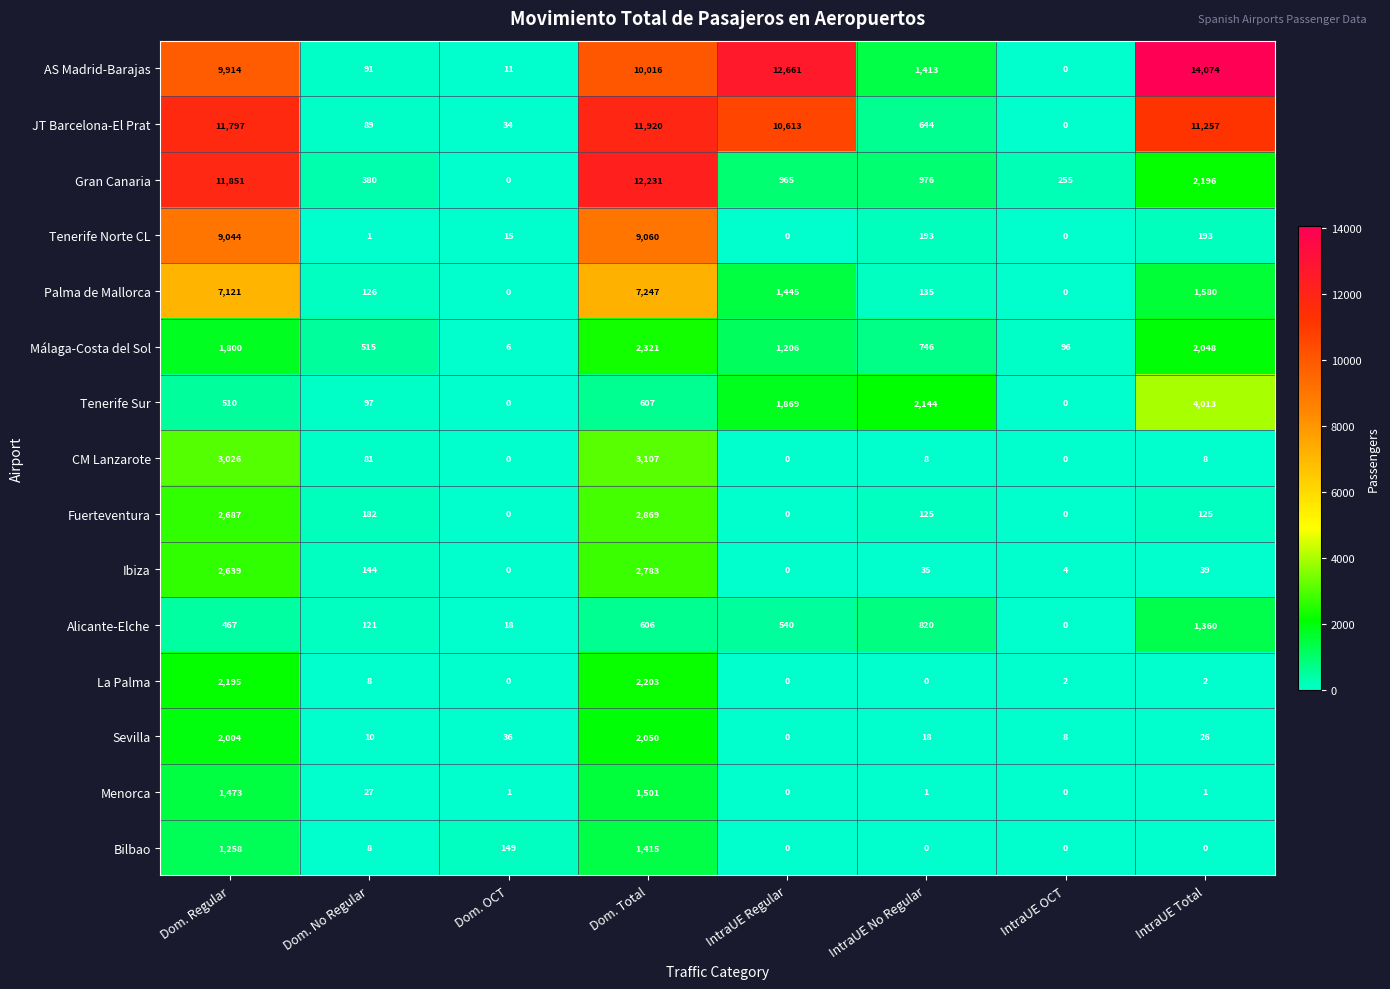

The value of Sevilla at Dom. OCT is 36. True or false?

True